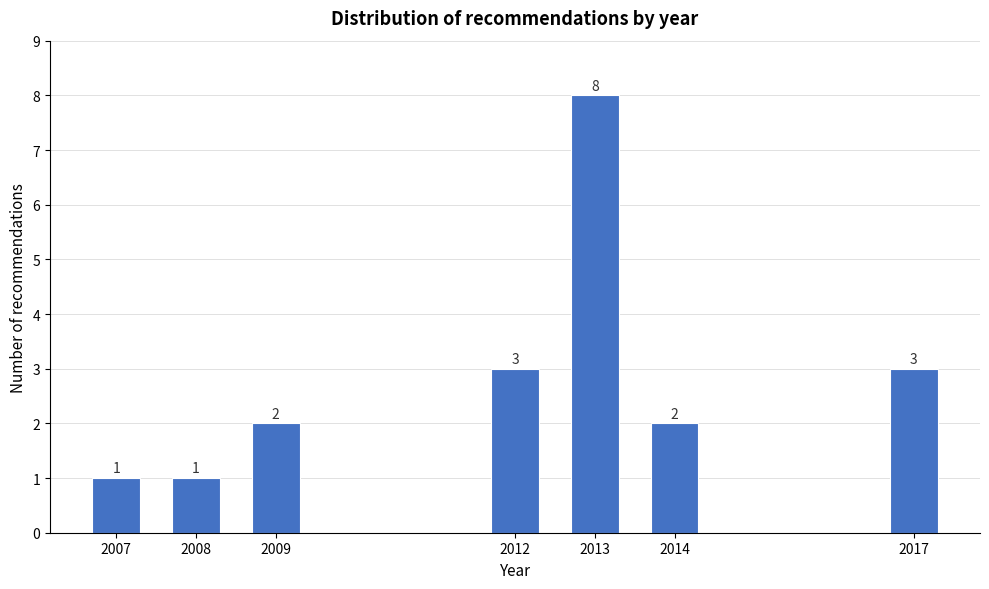

Reading left to right, transcribe all the data shown in this chart.

2007=1	2008=1	2009=2	2012=3	2013=8	2014=2	2017=3